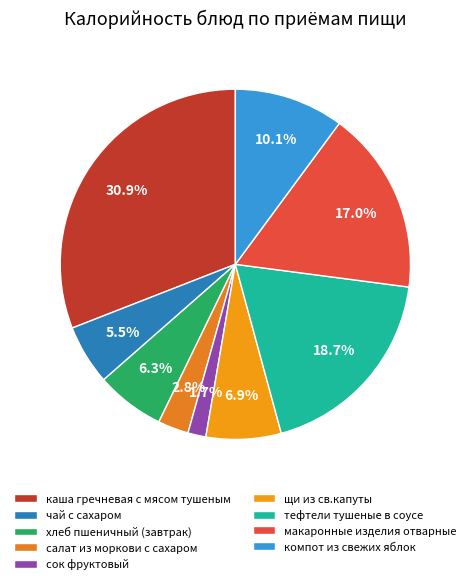

Does any single category account for the majority?

No